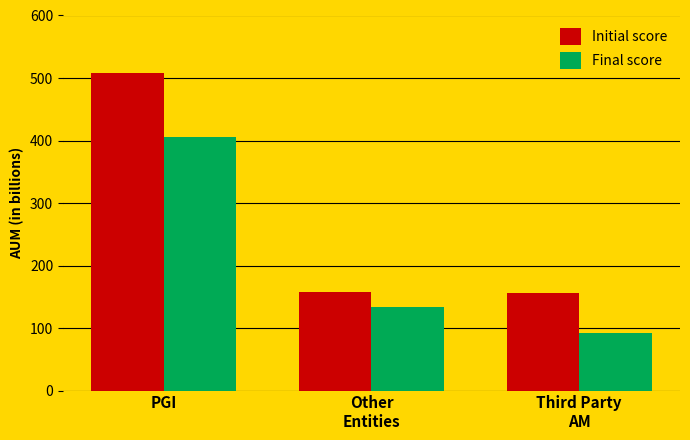

Which label corresponds to the largest value in the chart?

PGI